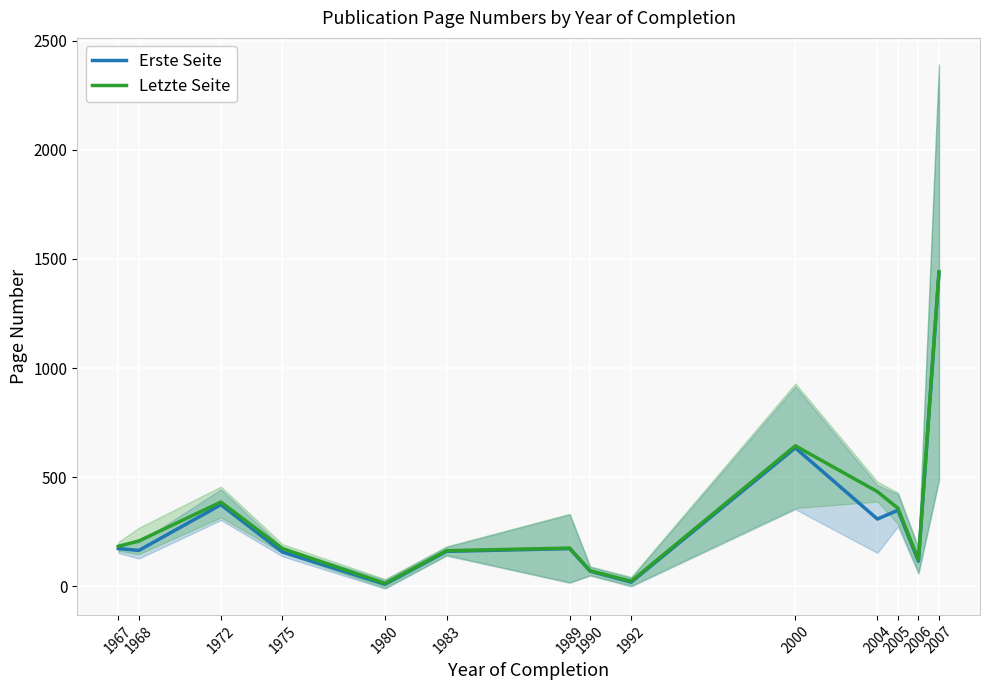

At which category does Erste Seite reach its first local valley?

1968